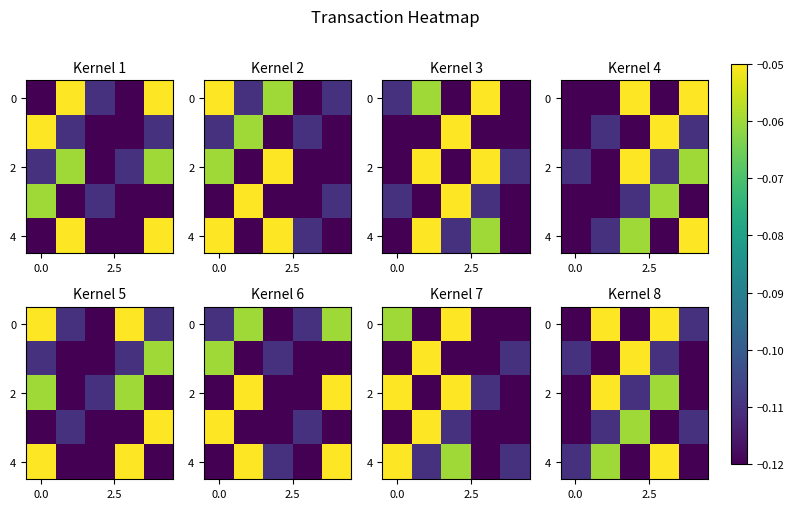

What is the smallest value displayed?

-0.1